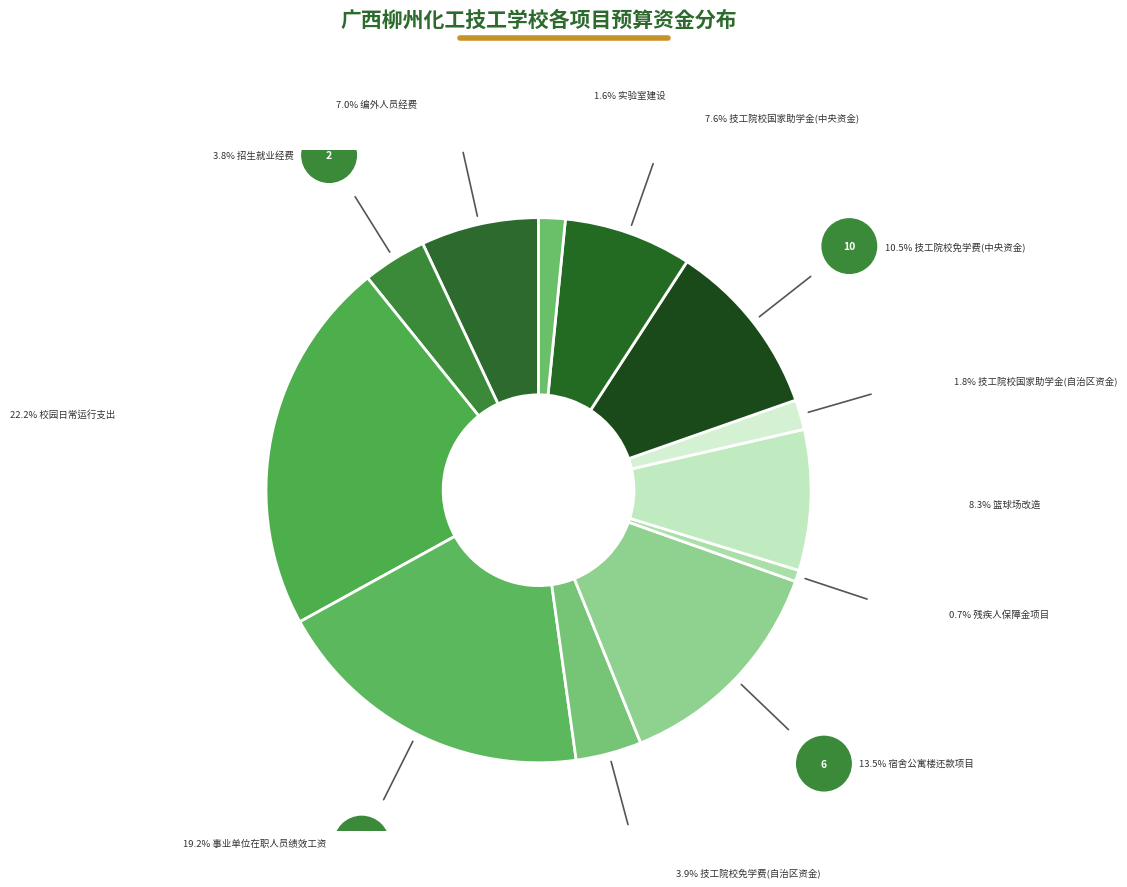

How many segments does this pie chart have?

12